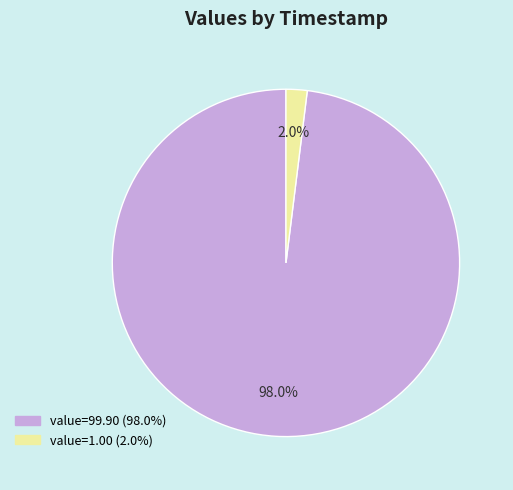

How many segments does this pie chart have?

2